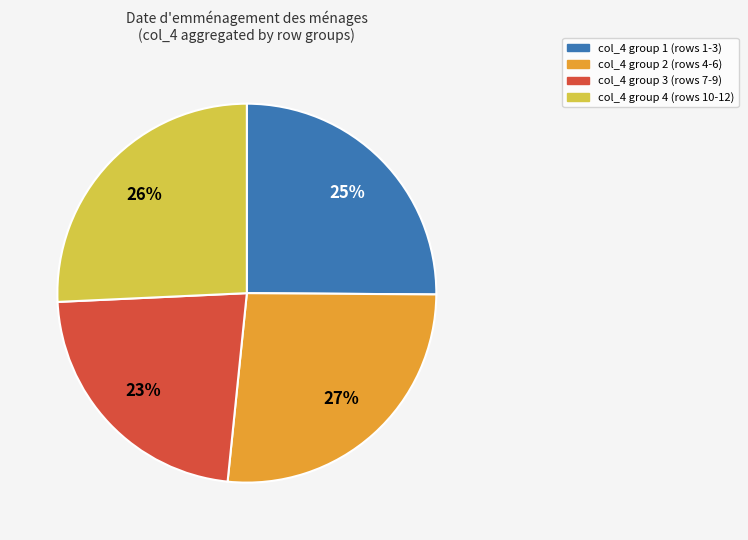

Does any single category account for the majority?

No